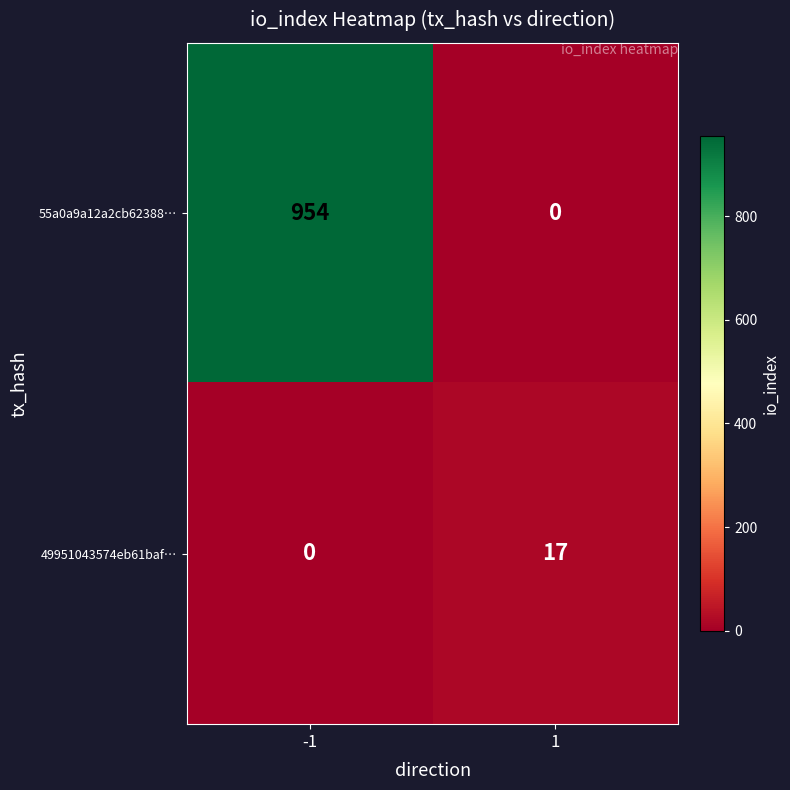

Rank the series by their average value, from highest to lowest.

55a0a9a12a2cb62388…, 49951043574eb61baf…